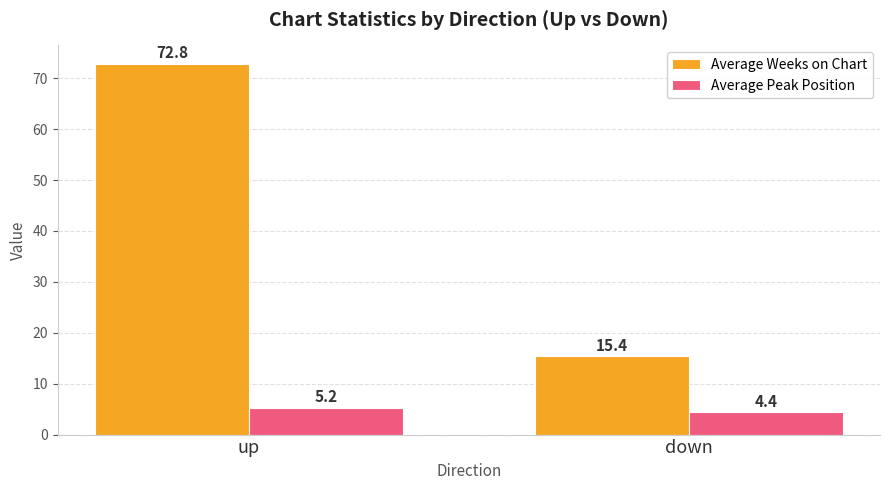

What is the lowest value of the Average Peak Position series?

4.4